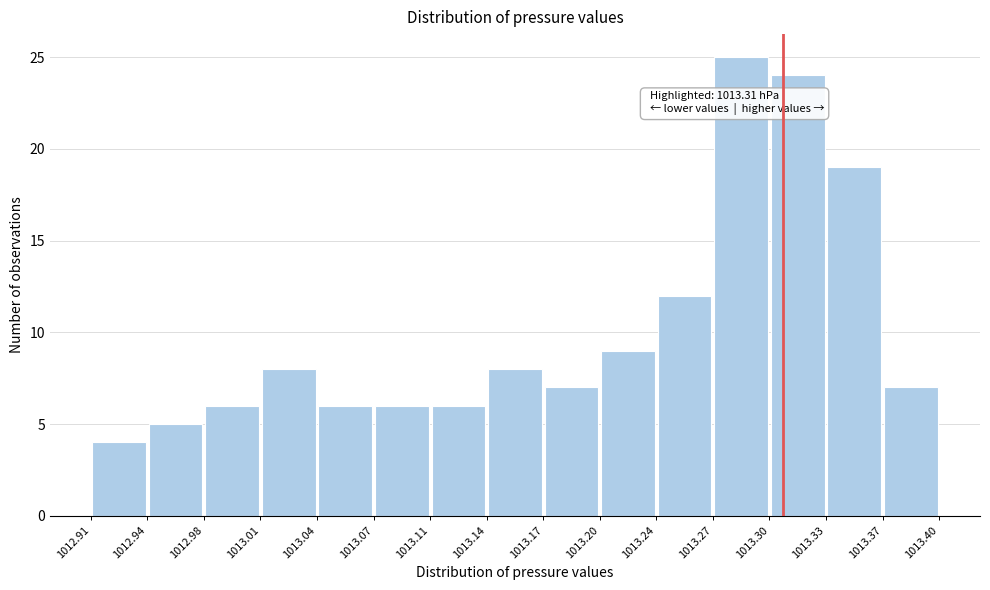

Over which range of the x-axis is the bar tallest?

1013.27 to 1013.30